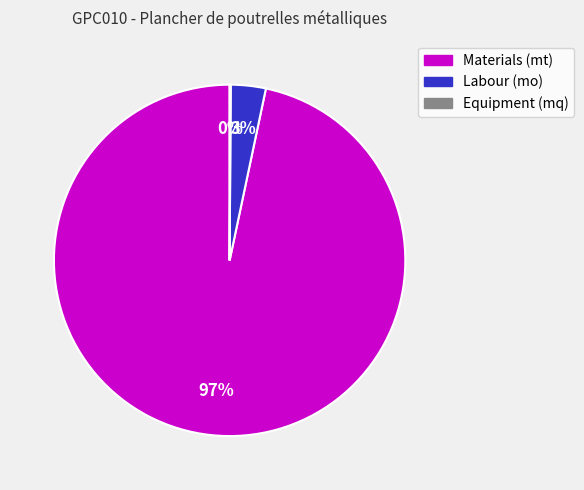

Is there a majority slice in this chart?

Yes